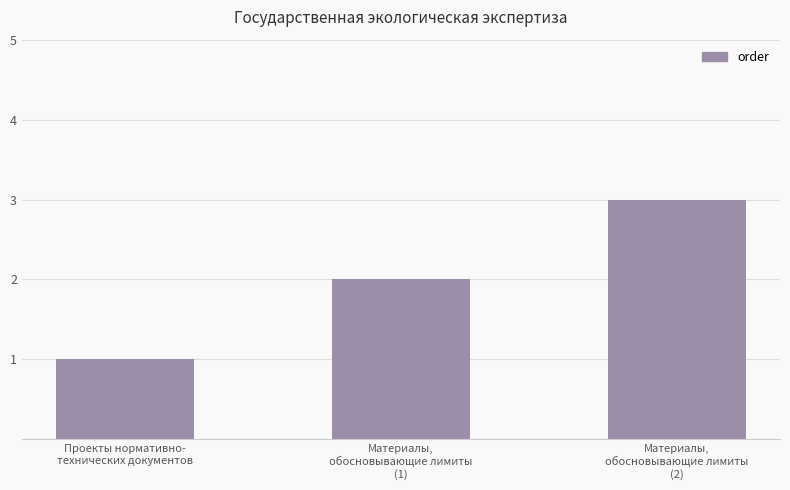

The value at Материалы,
обосновывающие лимиты
(1) is 2. True or false?

True